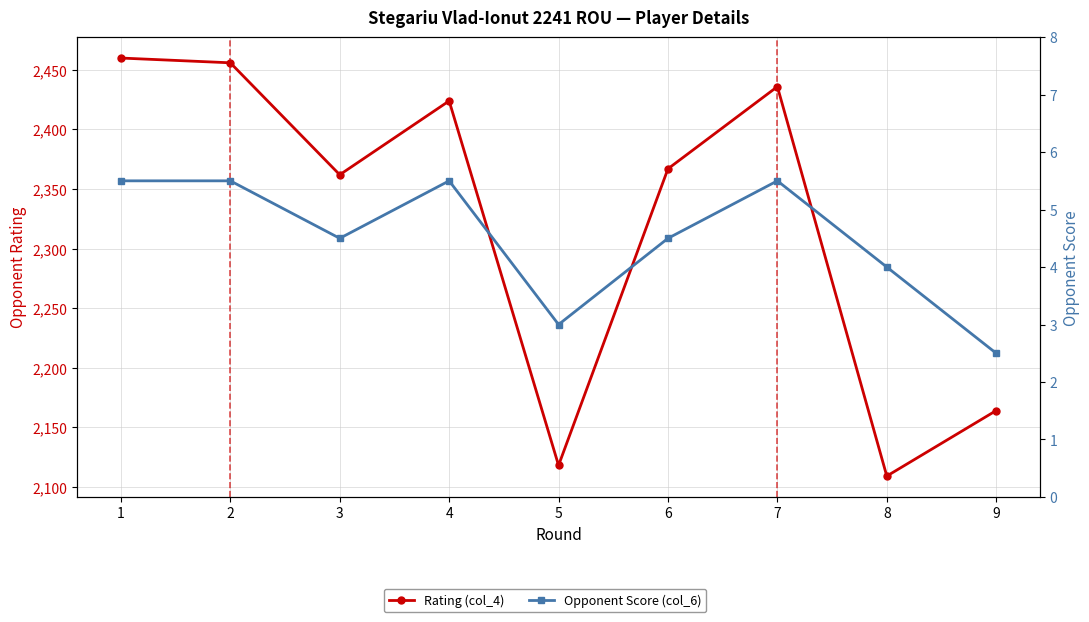

What is the average value of the Opponent Score (col_6) series?

4.5